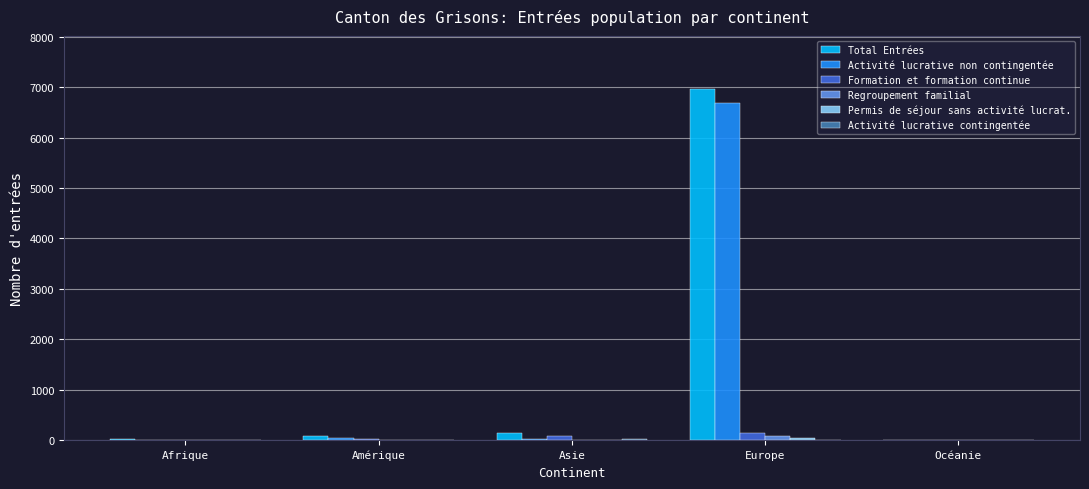

What is the average value of the Formation et formation continue series?

51